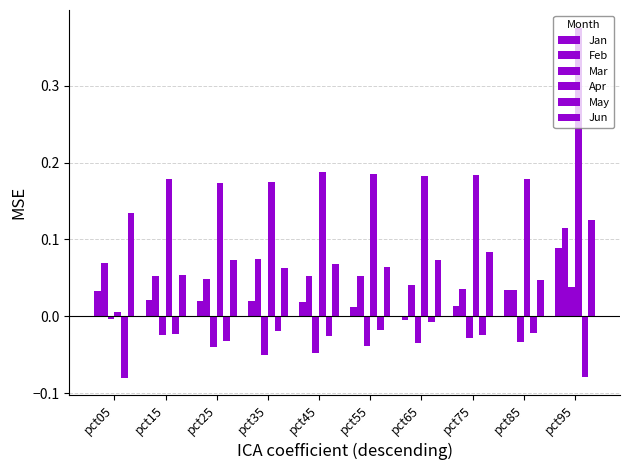

What is the total value across all series at pct75?

0.3